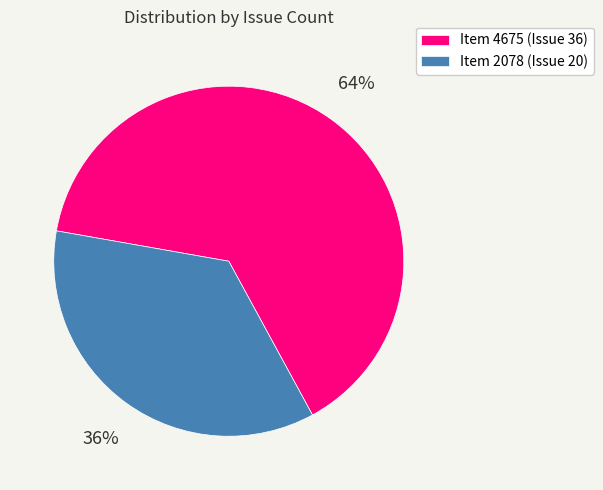

Rank the categories by value from lowest to highest.

Item 2078, Item 4675